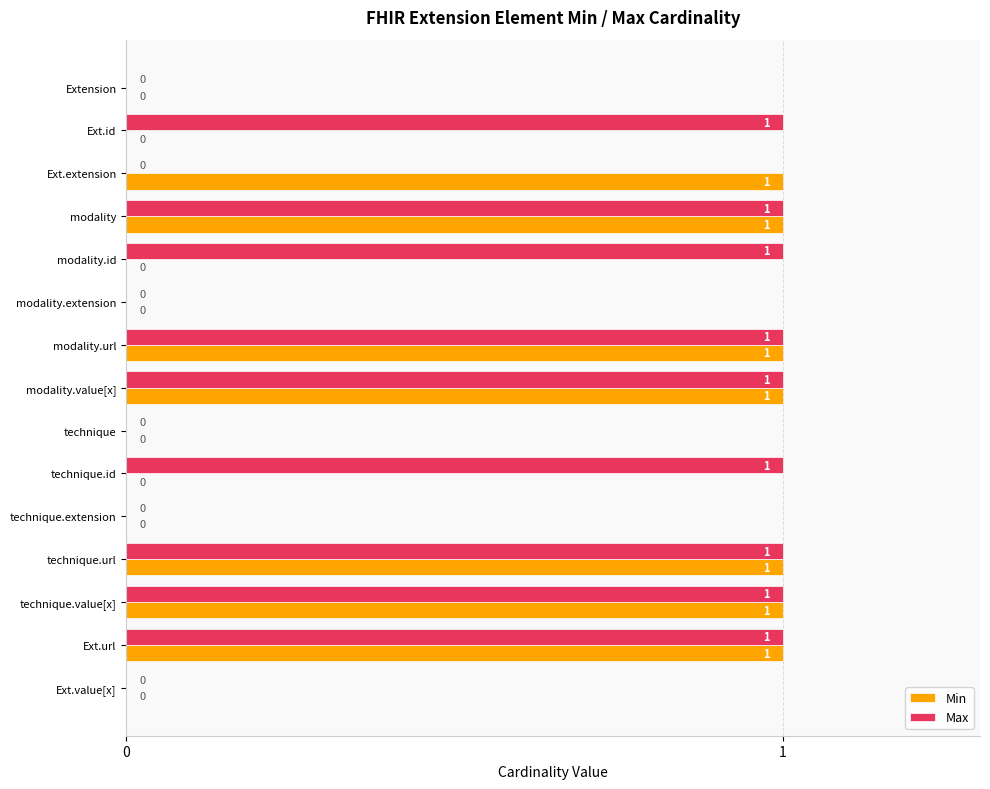

Is the value of Min at modality.id greater than the value of Max at Ext.url?

No